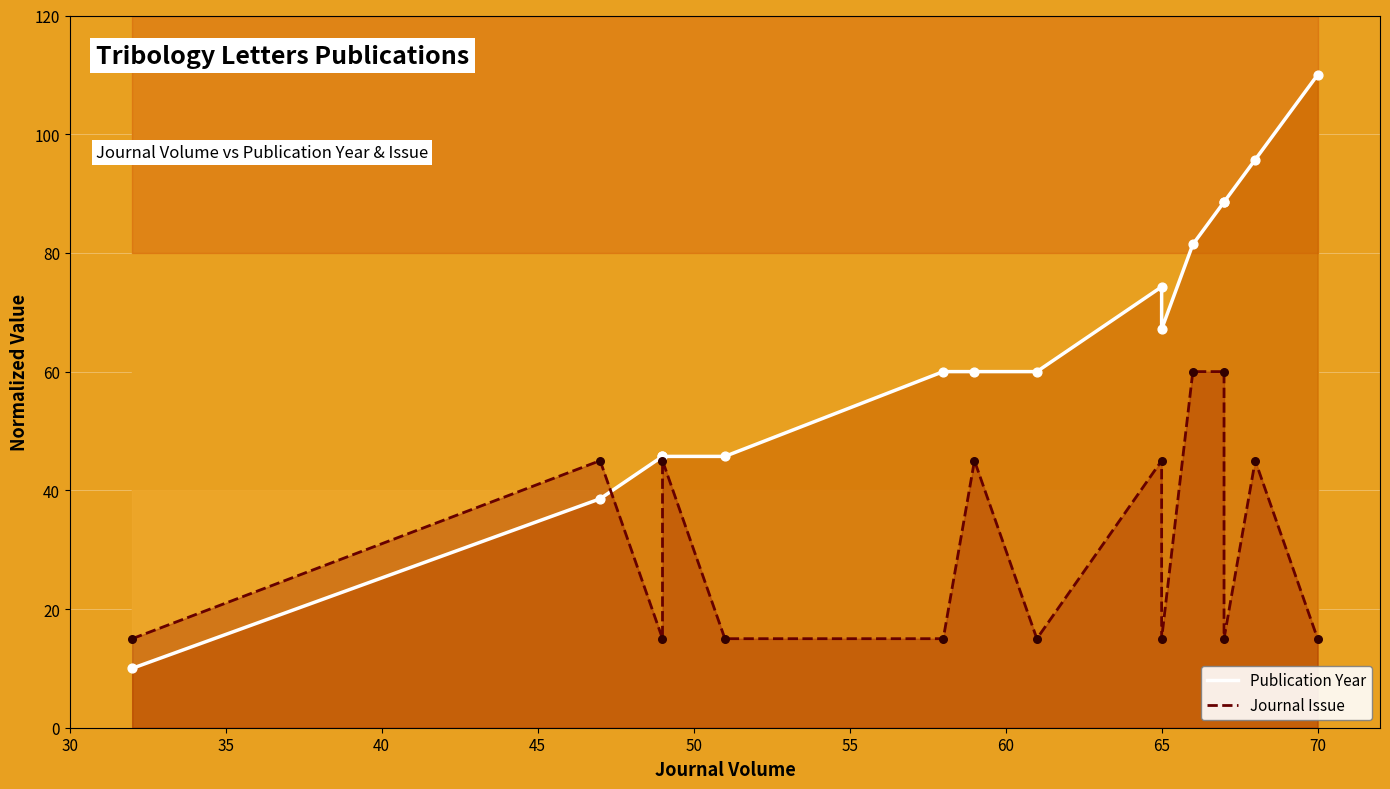

Which series has the largest total across all categories?

Publication Year